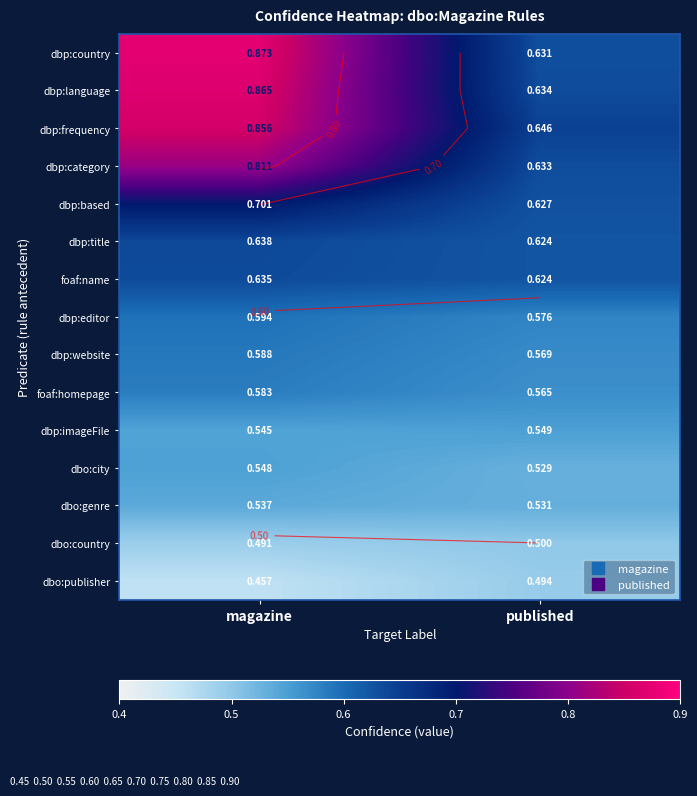

At which label is dbp:country closest to 0?

published